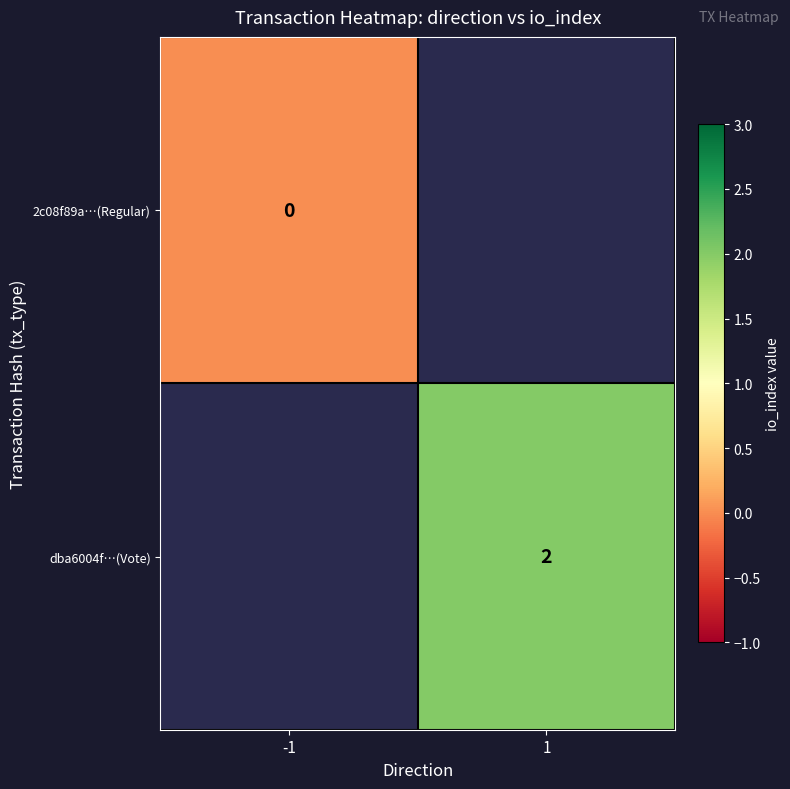

Is it true that dba6004f…(Vote) equals 3 at 1?

False